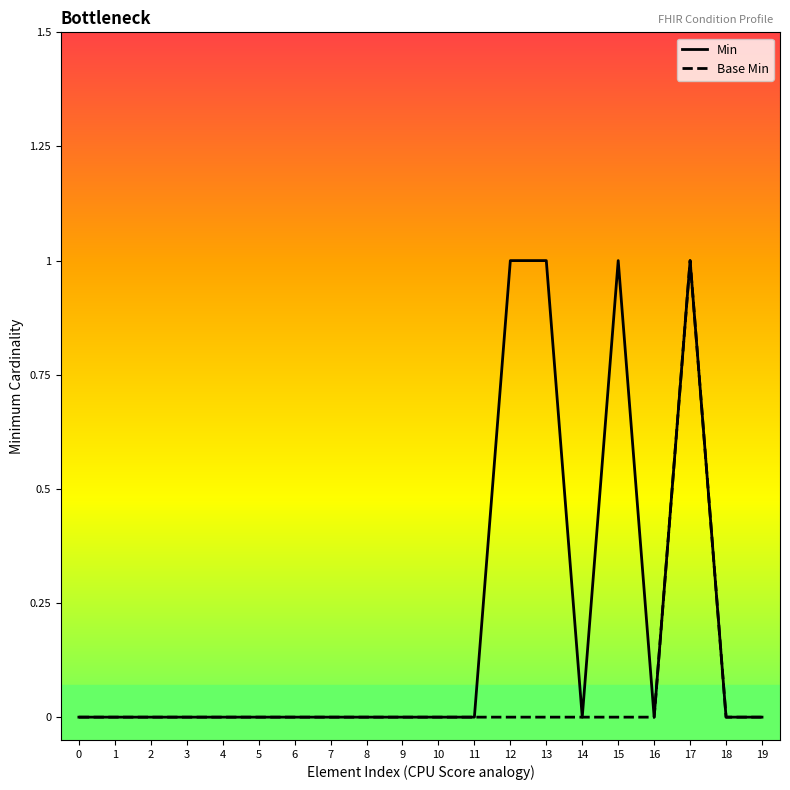

The Base Min series shows 0 at 11. True or false?

True